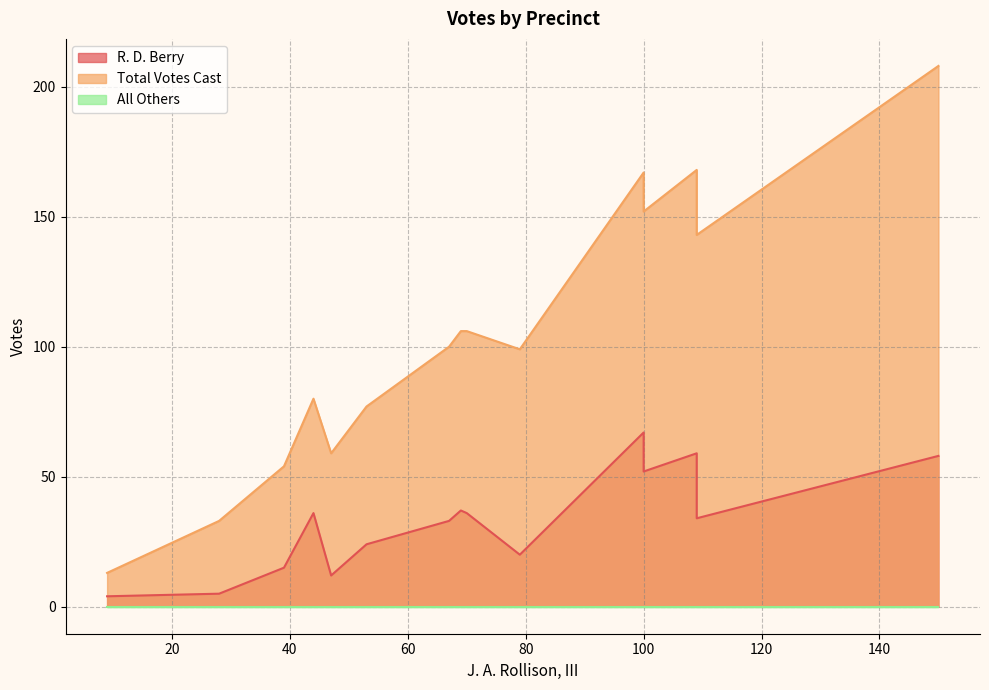

Which series has the largest total across all categories?

Total Votes Cast